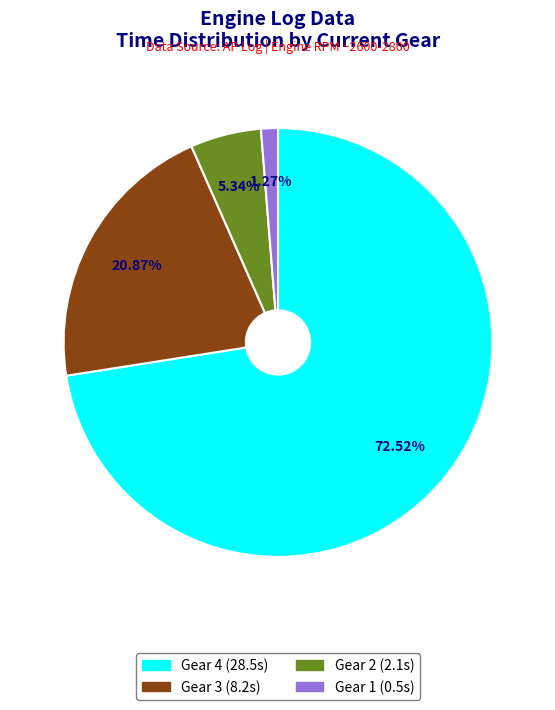

To the nearest percent, what is the difference between the largest and smallest slice percentages?

71%